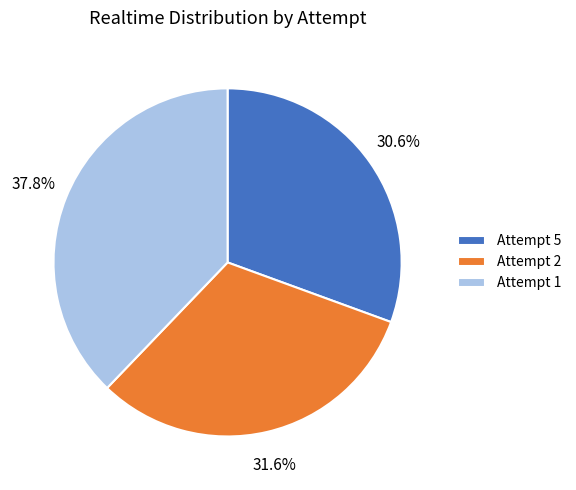

The Attempt 2 slice represents 32% of the pie. True or false?

True